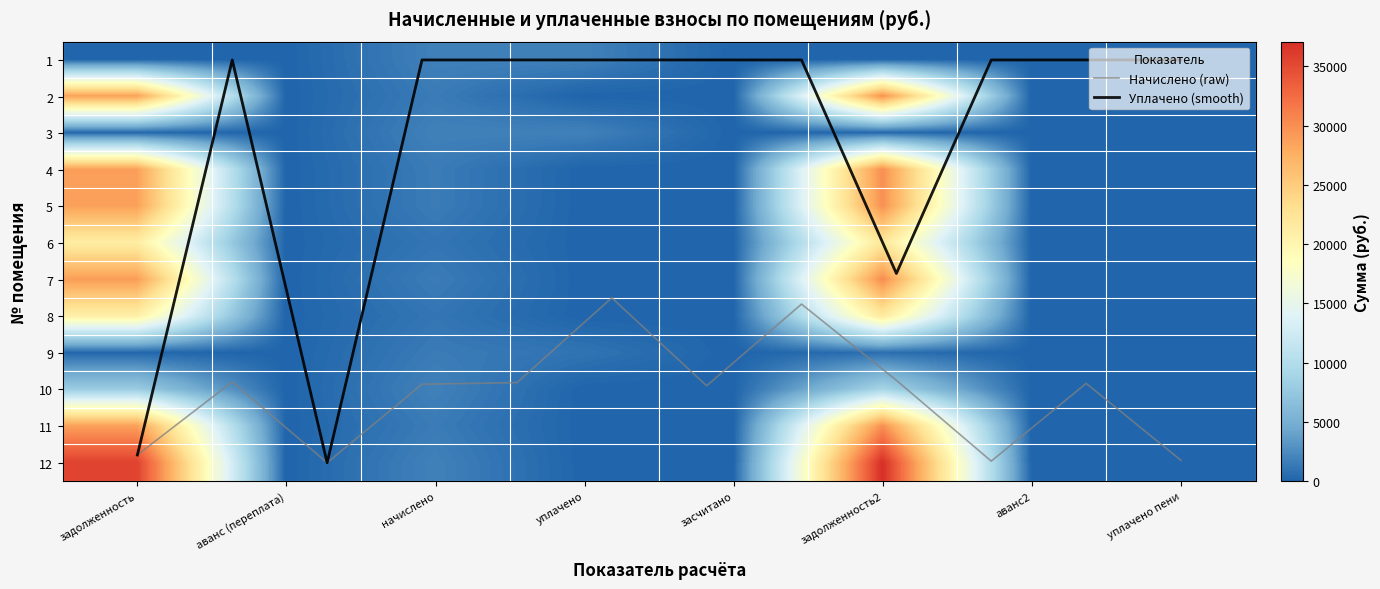

What value does the 3 series have at задолженность2?

311.4